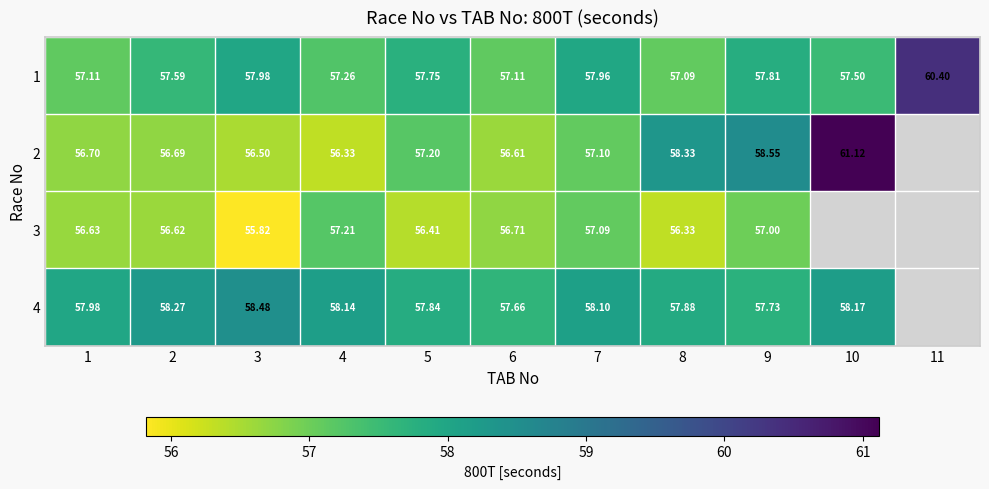

How many series are shown in this chart?

4